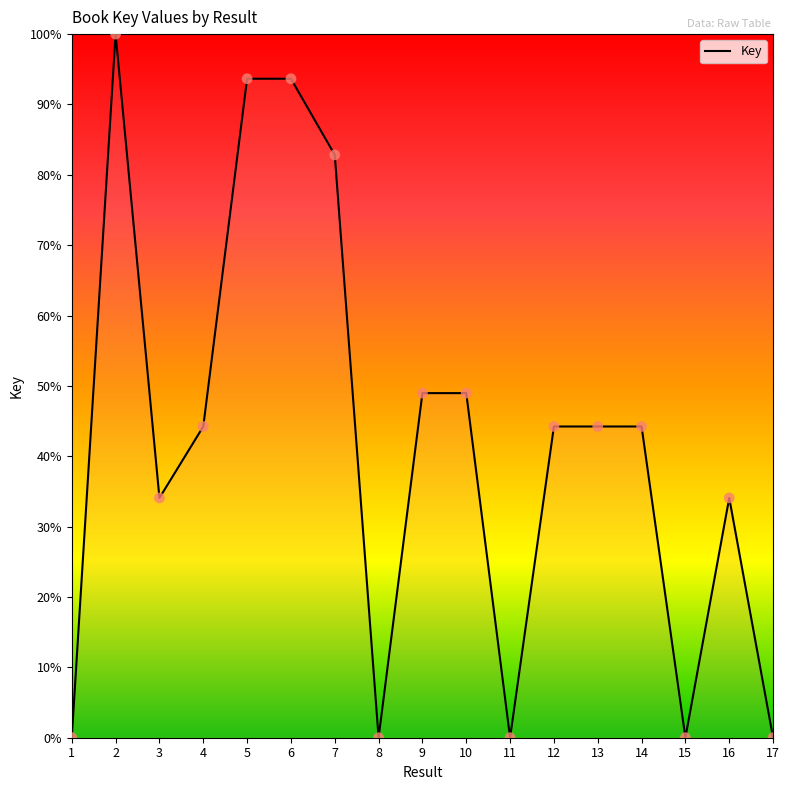

What is the ratio of the value at 6 to the value at 9?

1.9